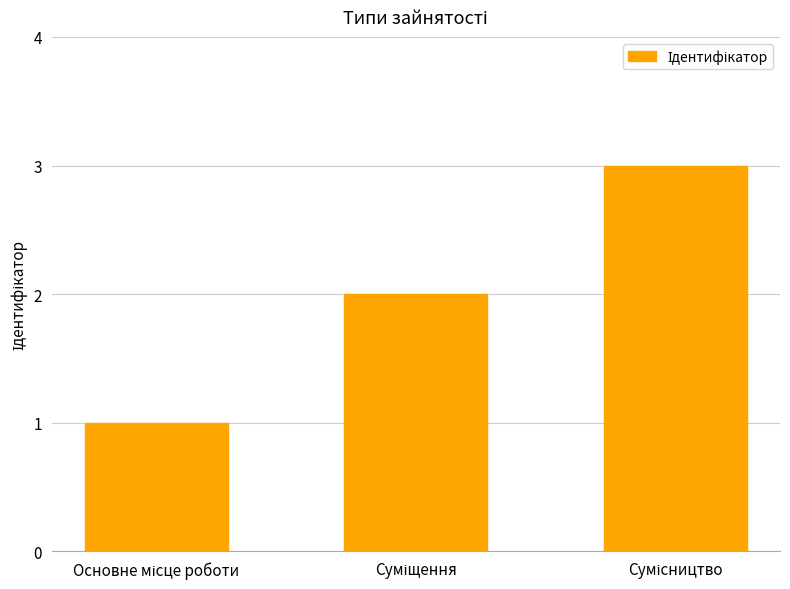

What is the sum of all values?

6